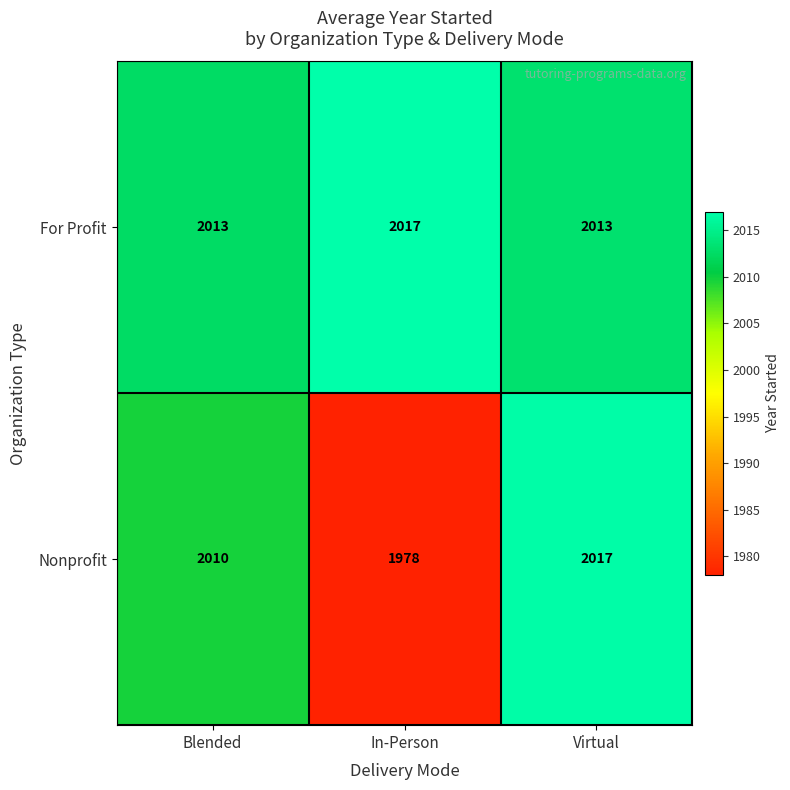

What is the difference between the For Profit values at Blended and In-Person?

4